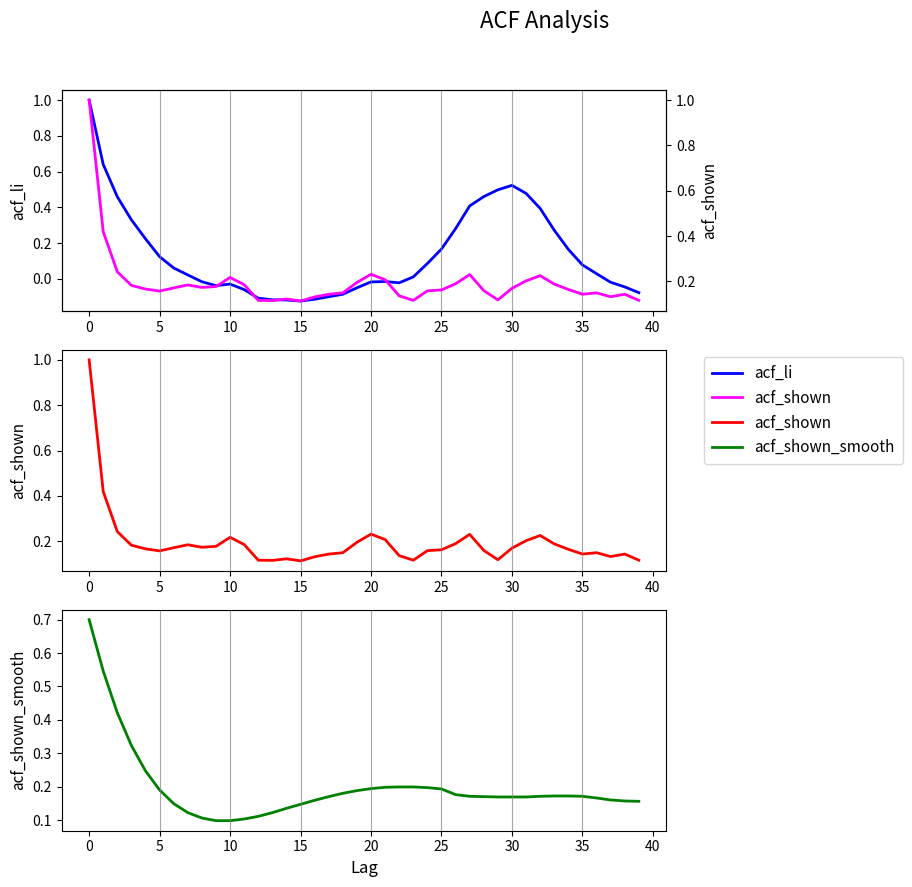

The acf_li series shows -0.0 at 40. True or false?

False